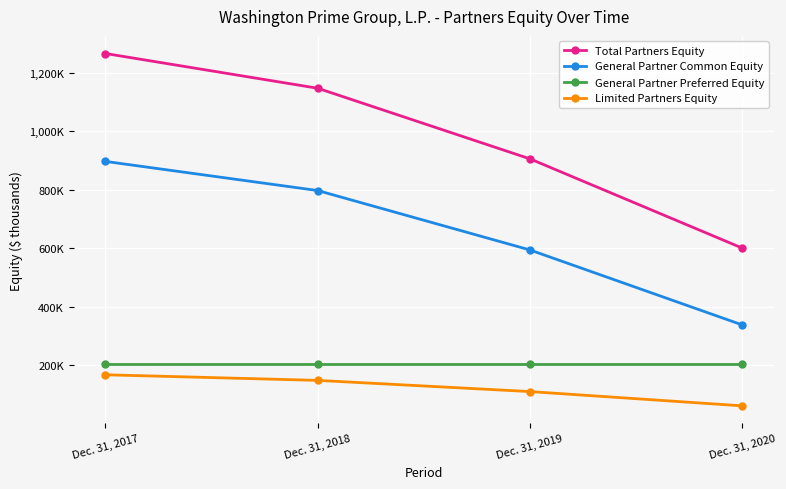

What are all the series names shown in the legend?

Total Partners Equity, General Partner Common Equity, General Partner Preferred Equity, Limited Partners Equity